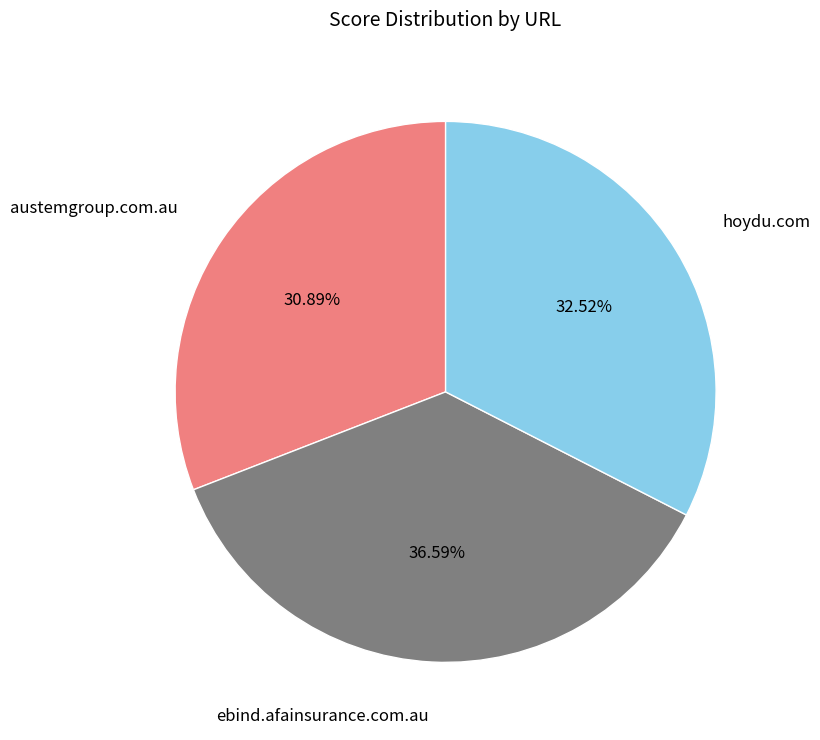

Does any single category account for the majority?

No